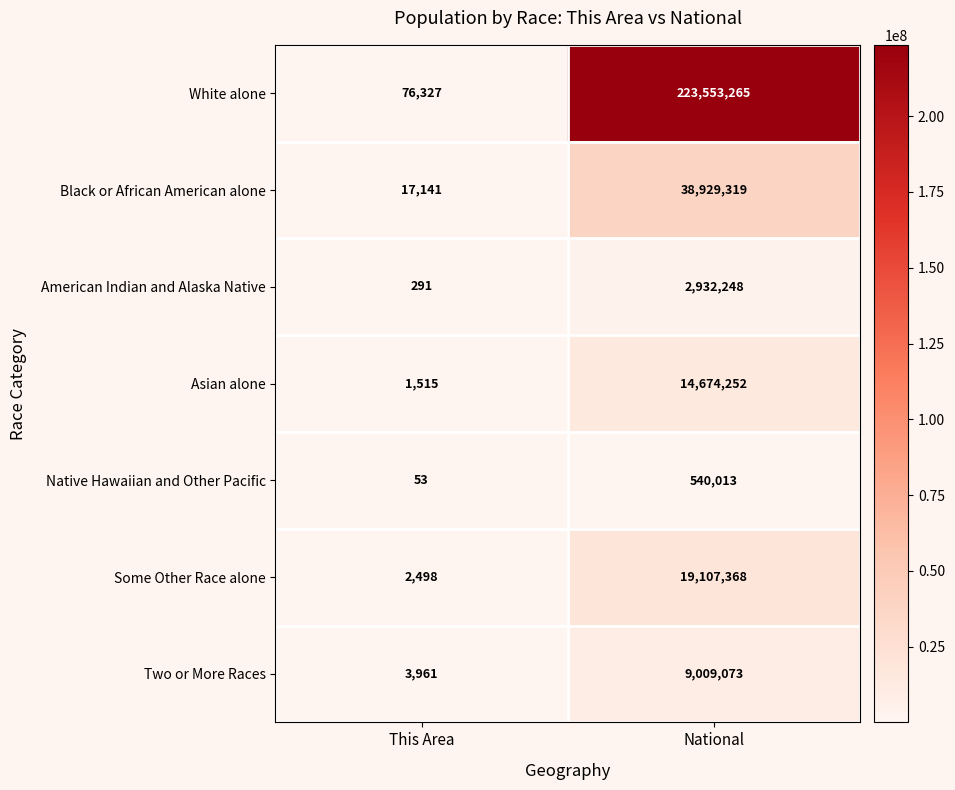

Rank the series by their maximum value, from lowest to highest.

Native Hawaiian and Other Pacific, American Indian and Alaska Native, Two or More Races, Asian alone, Some Other Race alone, Black or African American alone, White alone